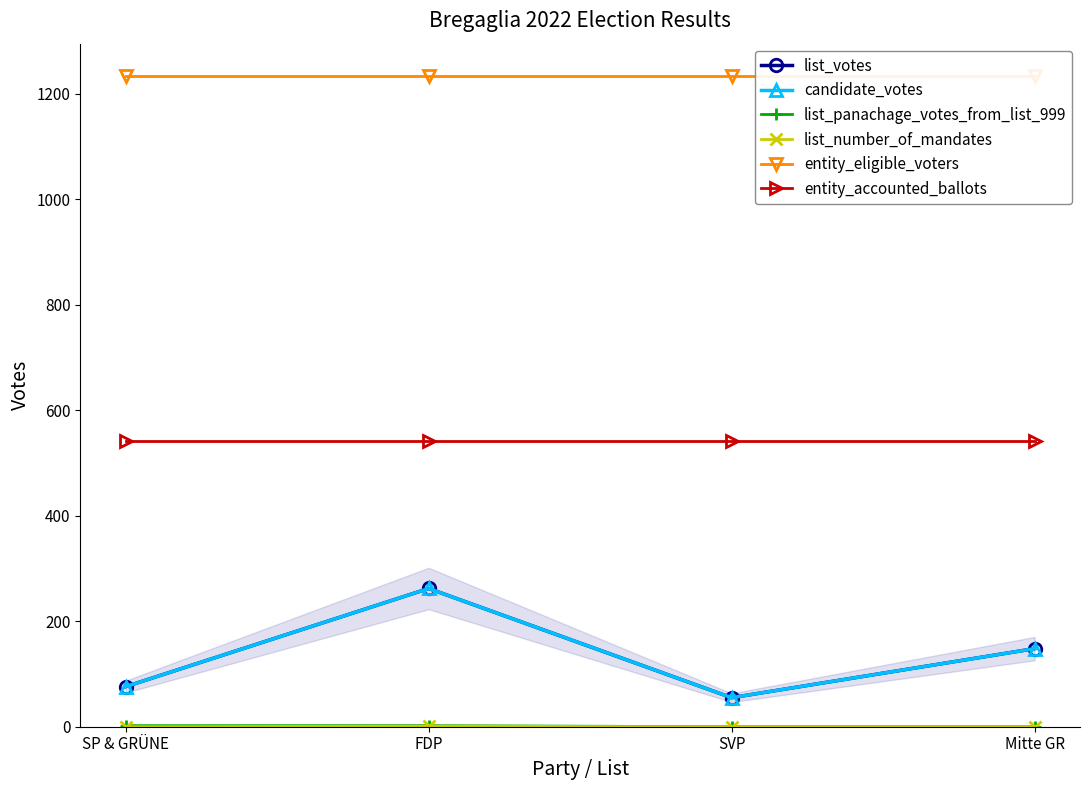

List the labels in order of list_panachage_votes_from_list_999 value, largest first.

SP & GRÜNE, FDP, SVP, Mitte GR